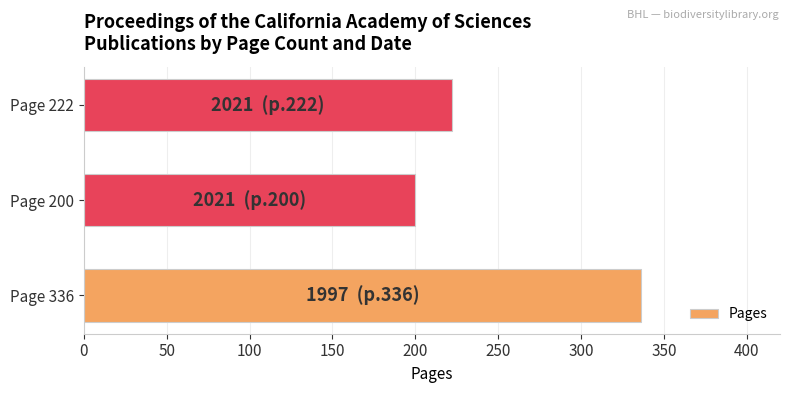

What is the sum of all values?

758